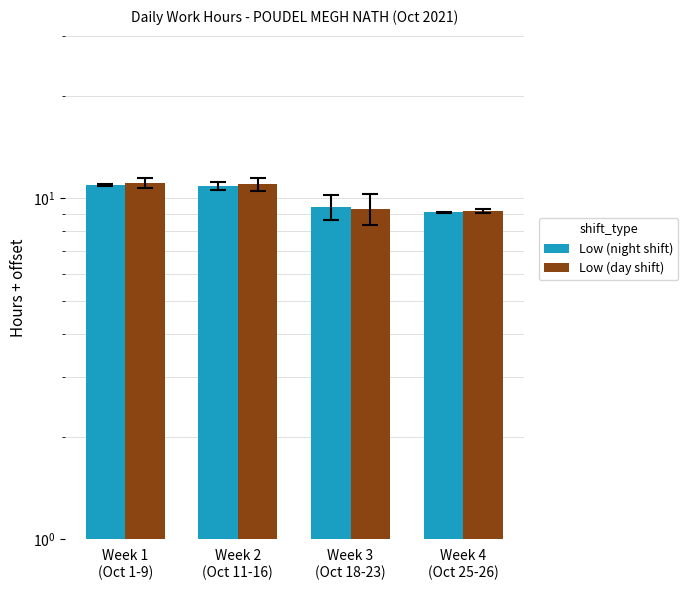

Reading left to right, list all the values displayed in this chart.

Low (night shift): 11.0	10.9	9.4	9.1
Low (day shift): 11.1	11.0	9.3	9.2